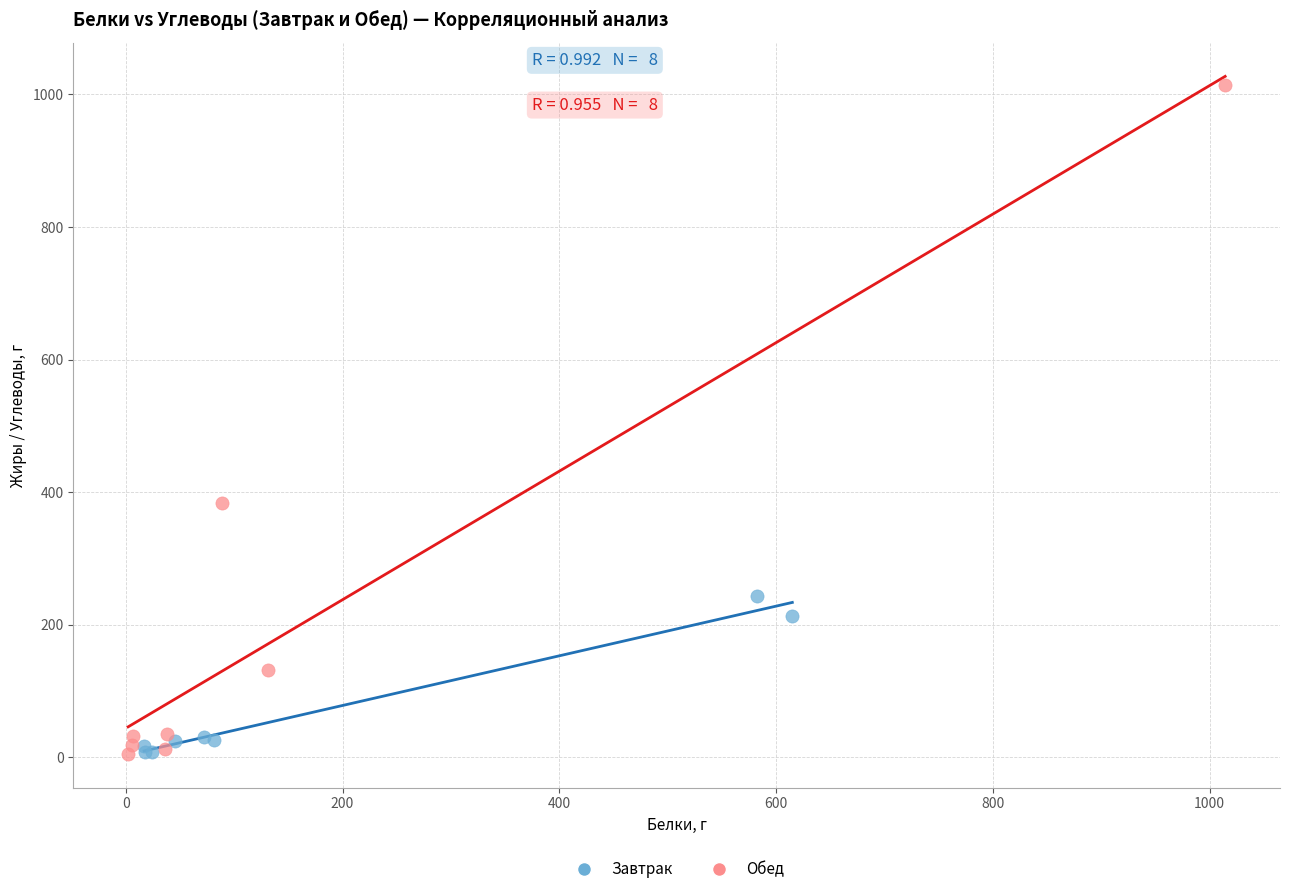

Which series has the widest spread of Y values?

Обед